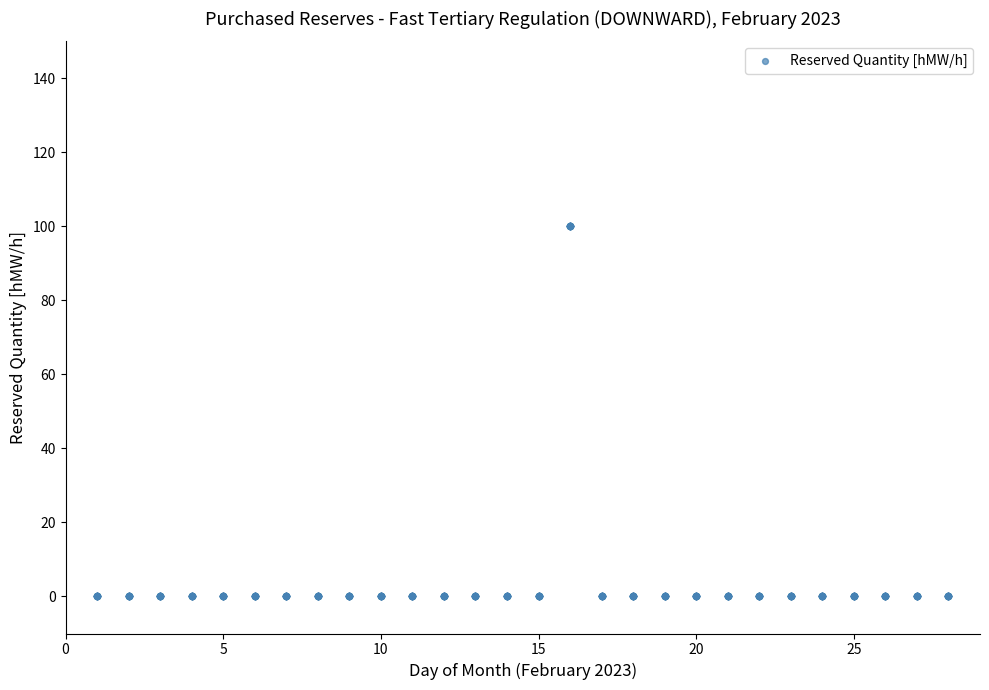

What is the range of X values (max minus min)?

27